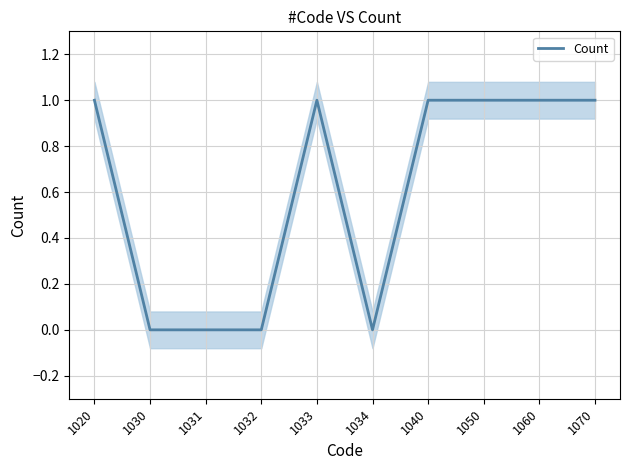

True or false: the data shows 1 at 1032.

False